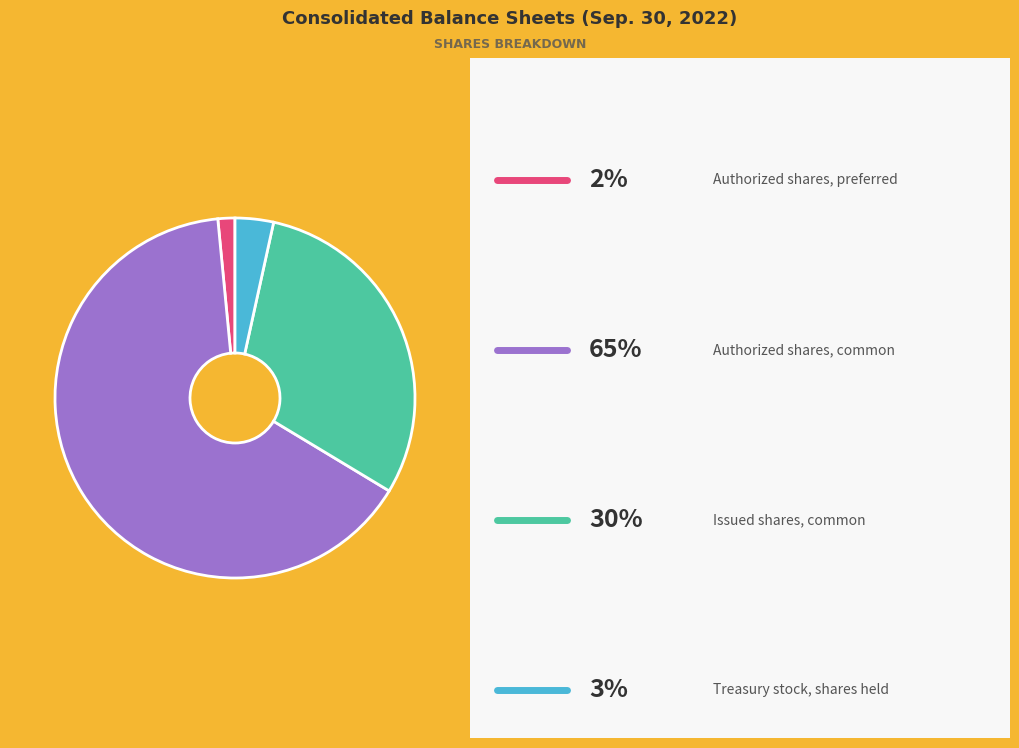

Is there any slice that represents more than half of the pie?

Yes